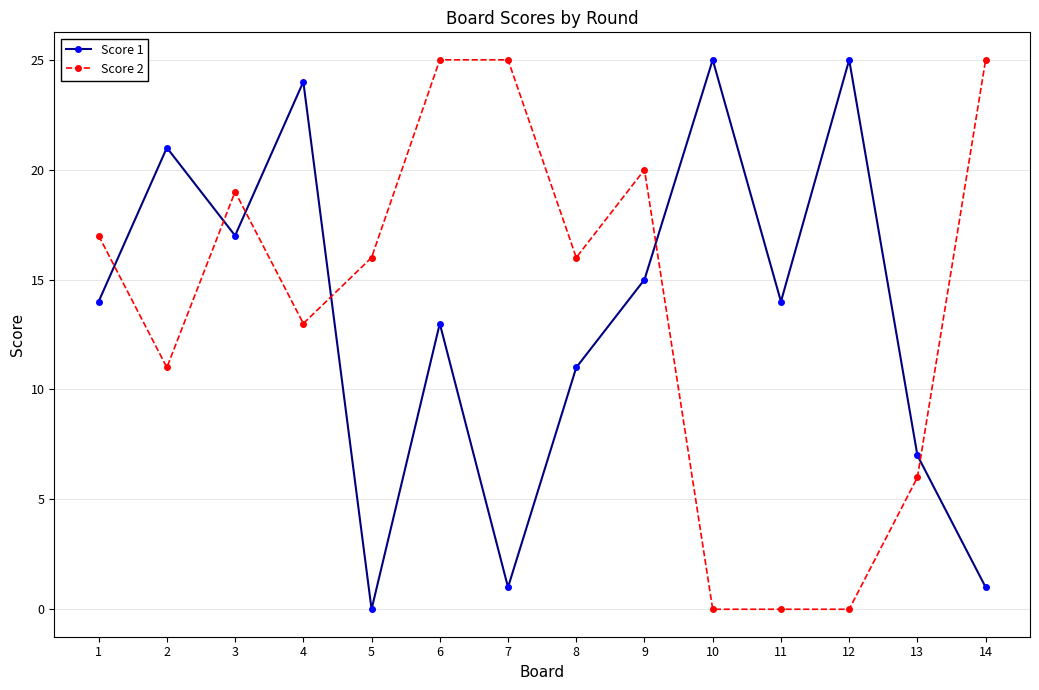

In Score 1, how many points are higher than both neighbors (excluding endpoints)?

5